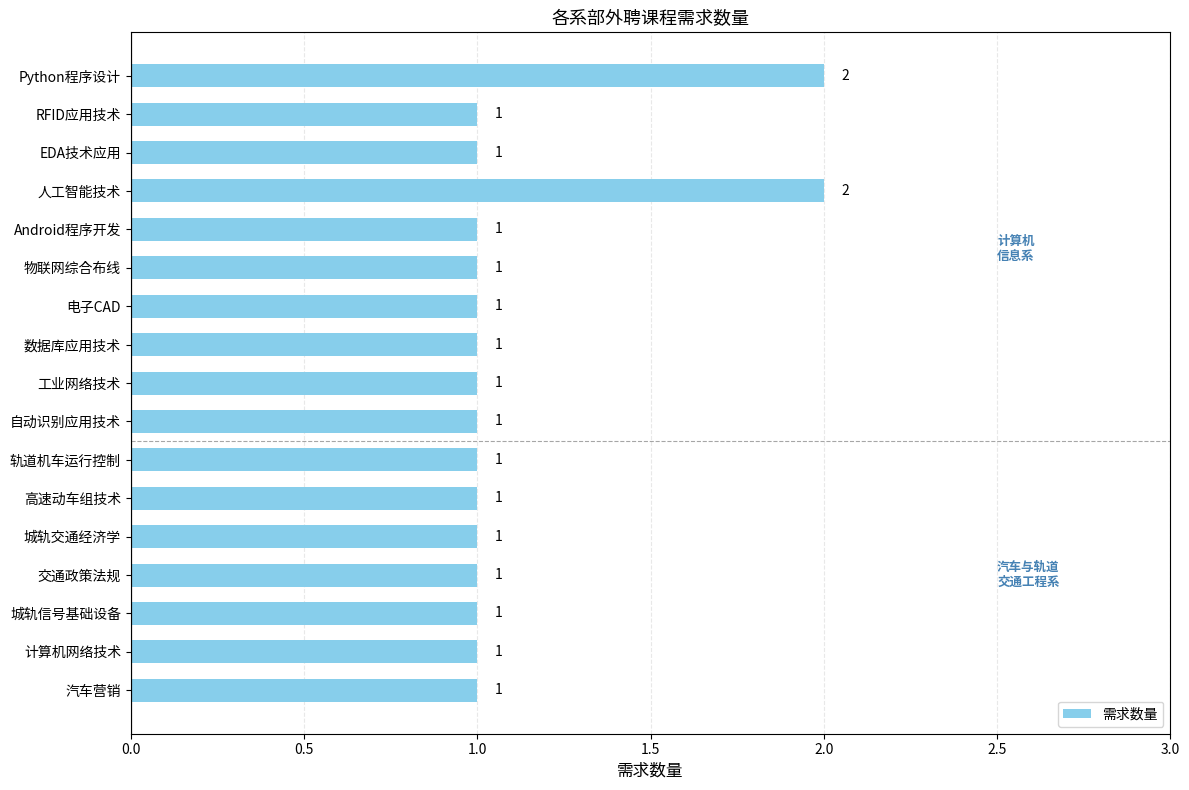

Count the values in the range 1 to 2.

17